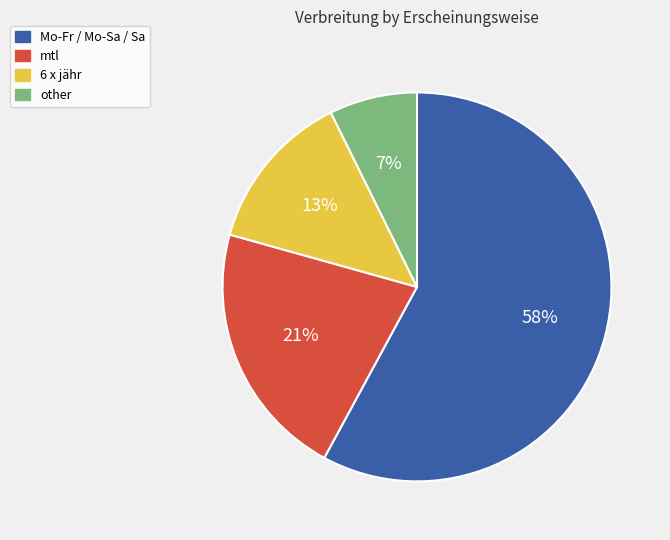

How many segments does this pie chart have?

4